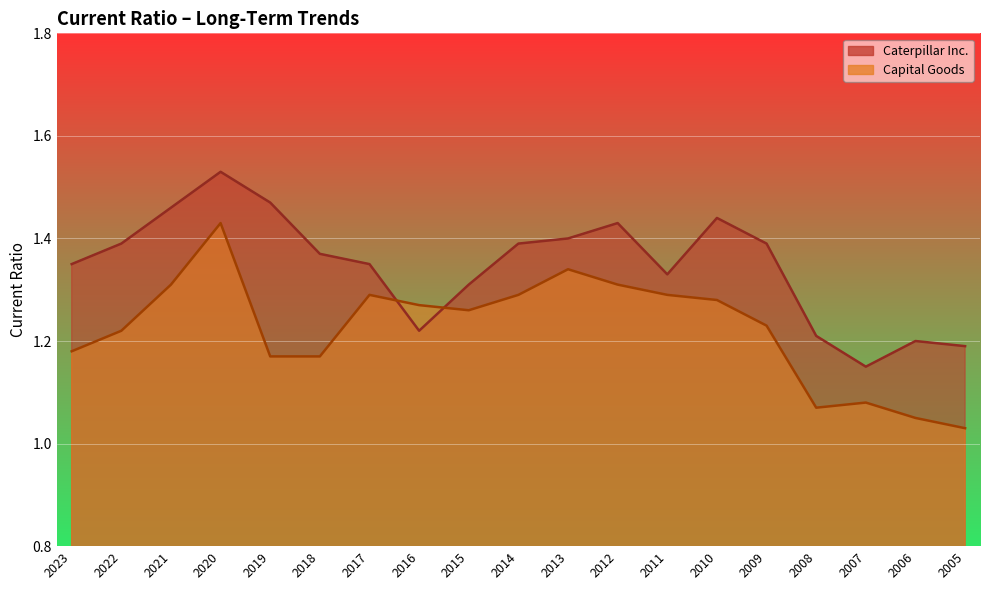

True or false: Caterpillar Inc. has more than 0 interior local peaks.

True